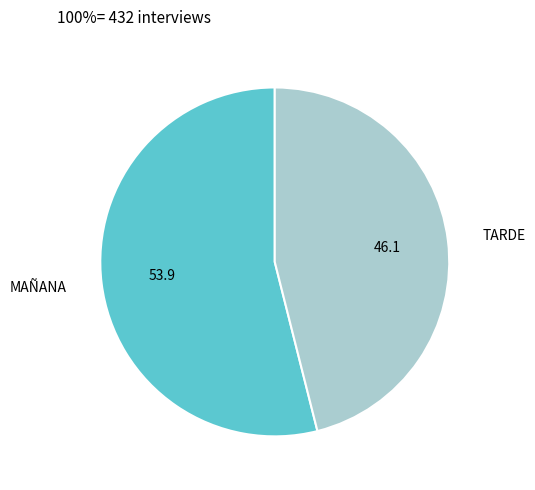

Is there a majority slice in this chart?

Yes